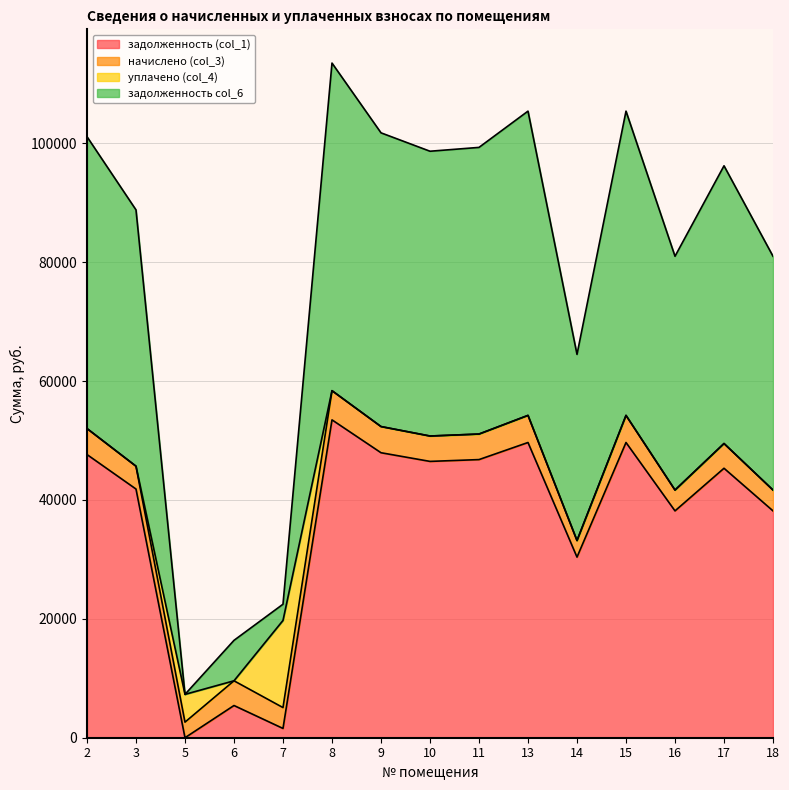

True or false: задолженность (col_1) and задолженность col_6 intersect in this chart.

False